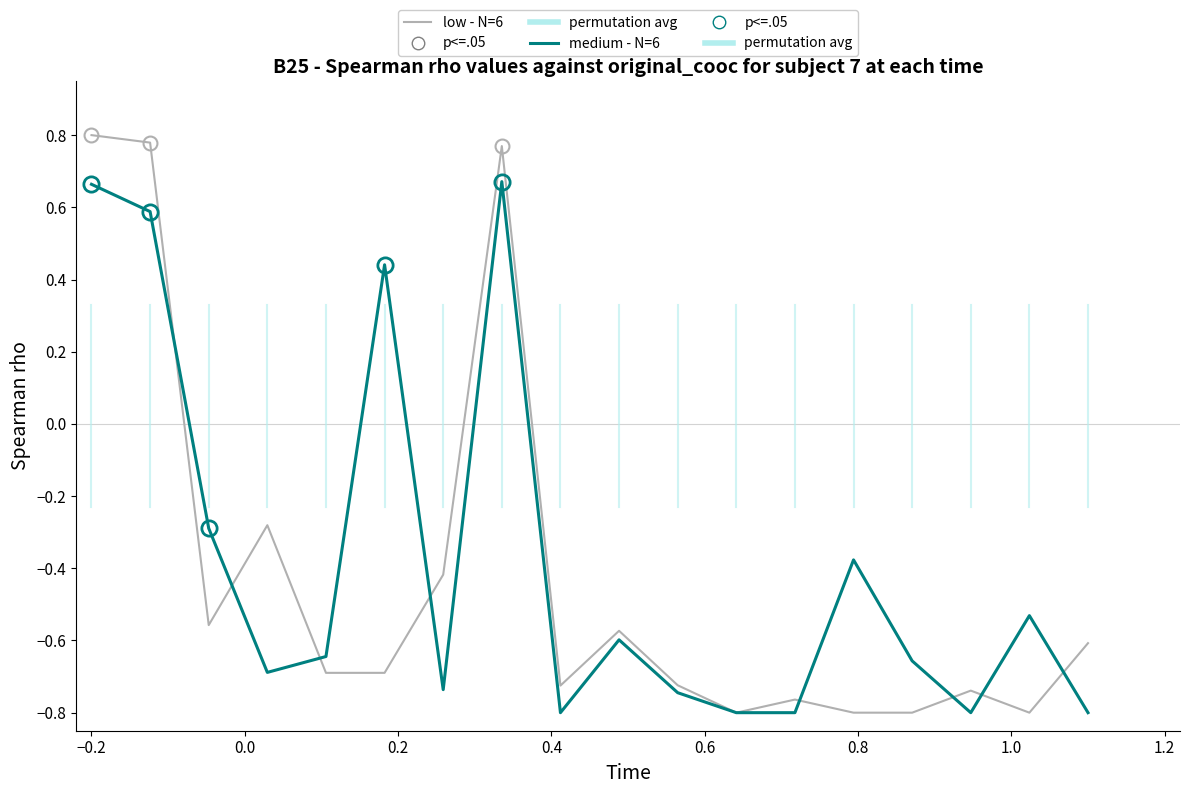

What is the difference between the maximum and minimum values in the low - N=6 series?

1.6